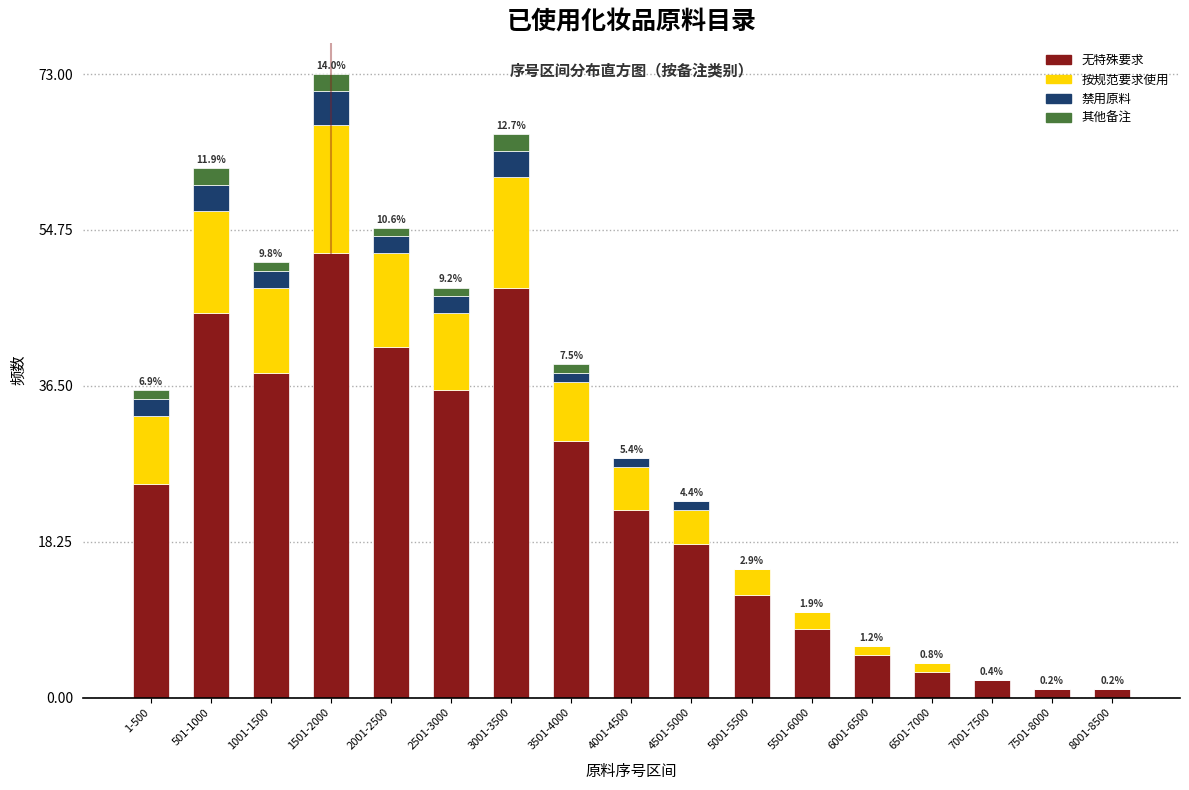

Is it true that 无特殊要求 equals 48 at 3001-3500?

True